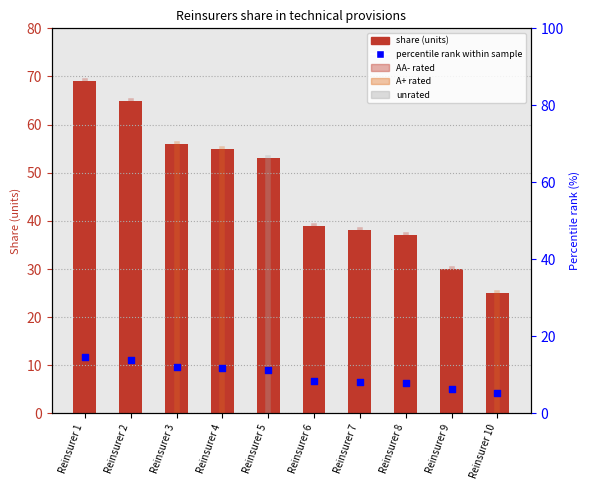

Which series has the largest total across all categories?

Reinsurers share